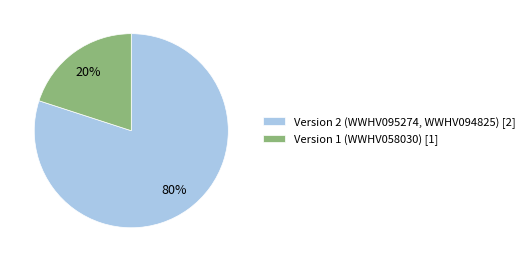

Which slice is the smallest?

Version 1 (WWHV058030) [1]